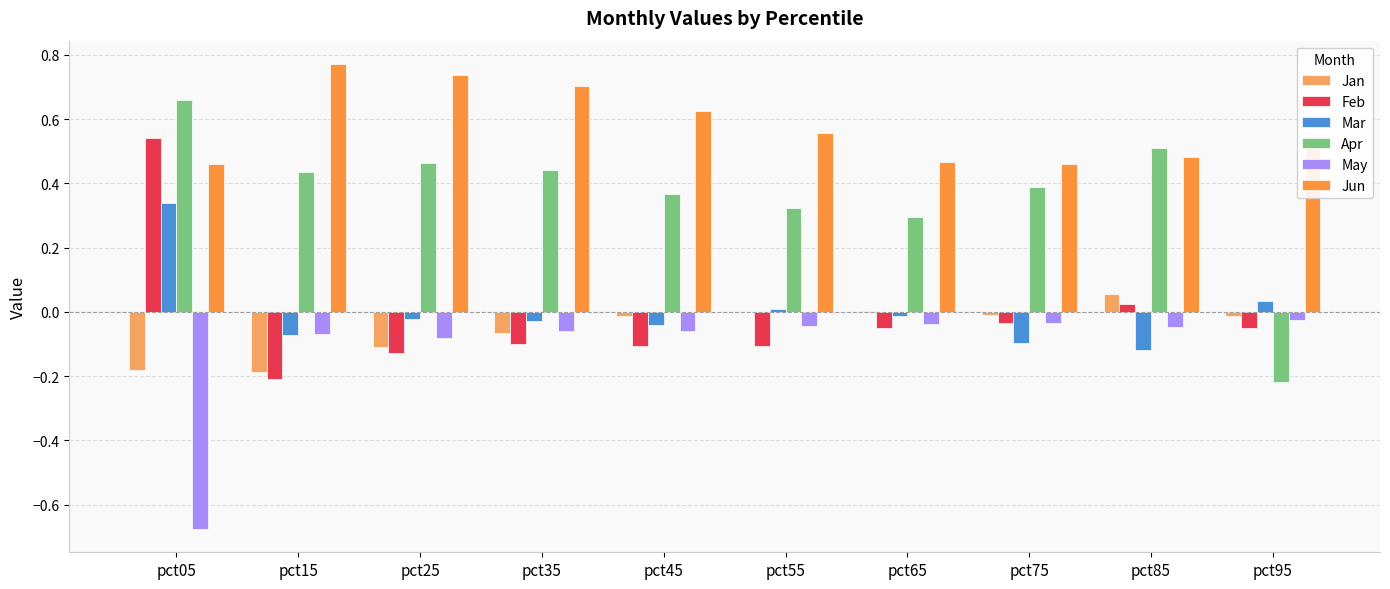

At which category is the sum across all series the highest?

pct05